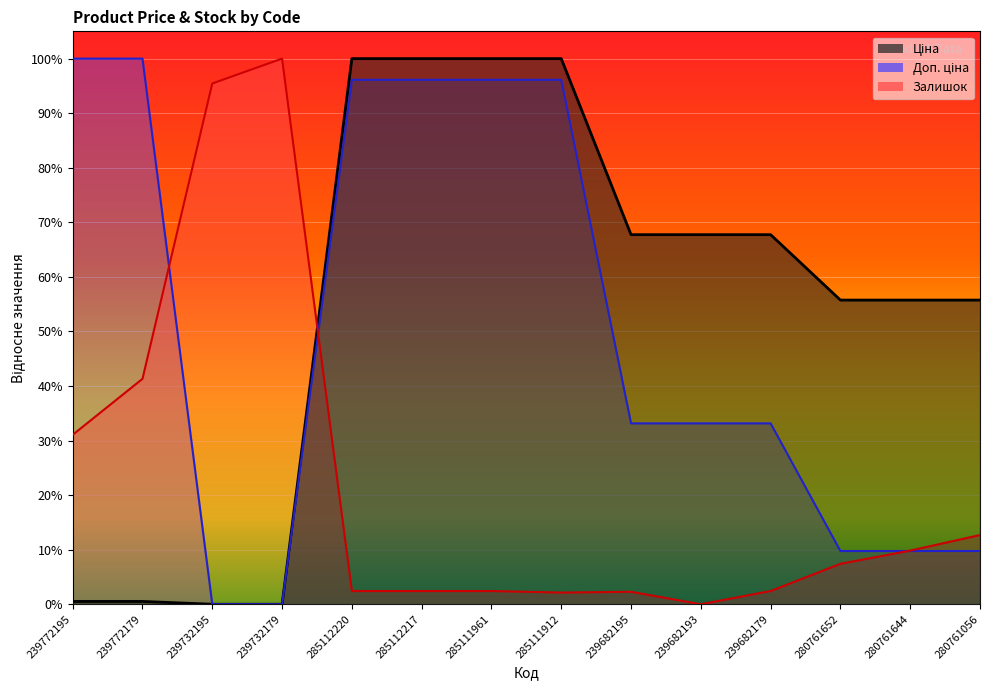

True or false: Ціна has more than 2 points higher than both neighbors.

False